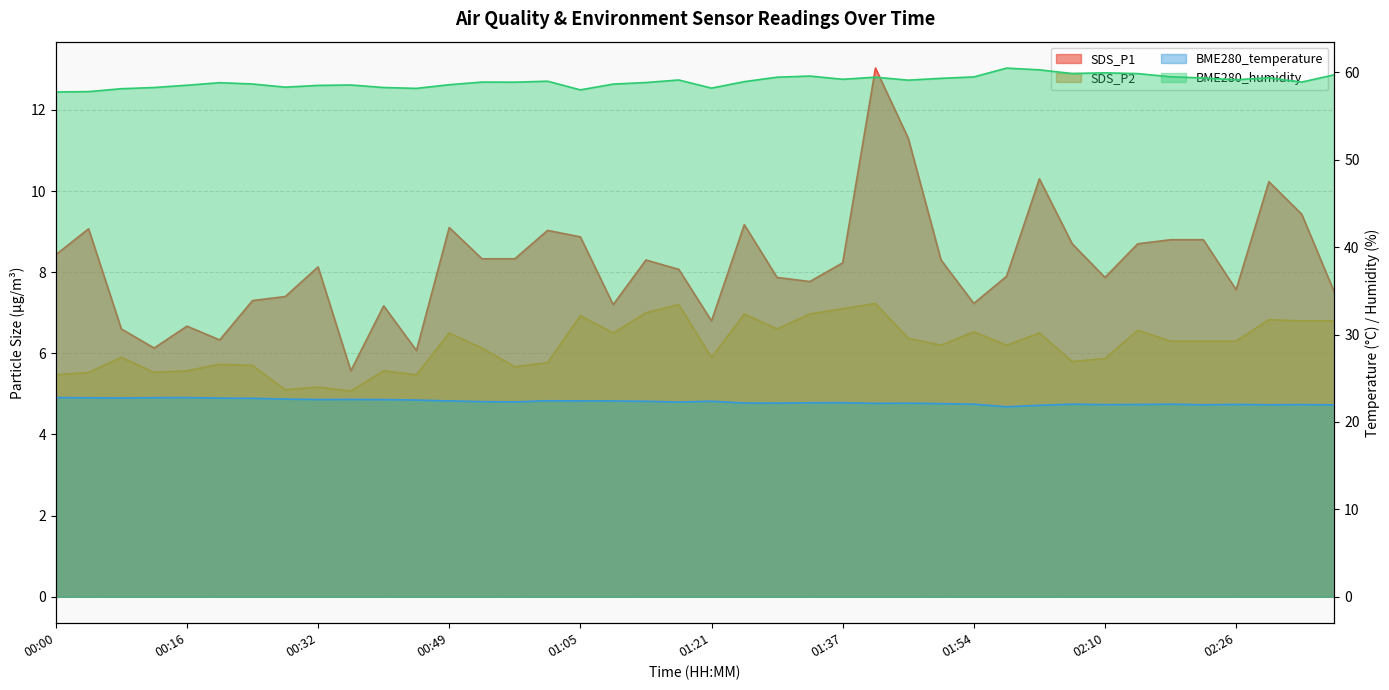

Does the chart have visible grid lines?

Yes